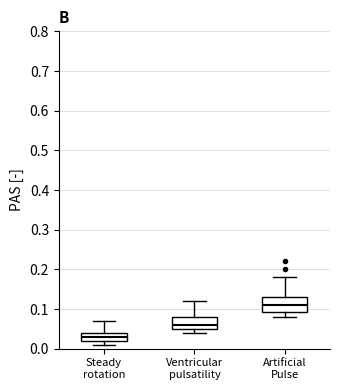

Where does the upper whisker of the box for Steady rotation end on the y-axis? The values are not printed on the chart, so give them approximately, as read against the axis.

0.07